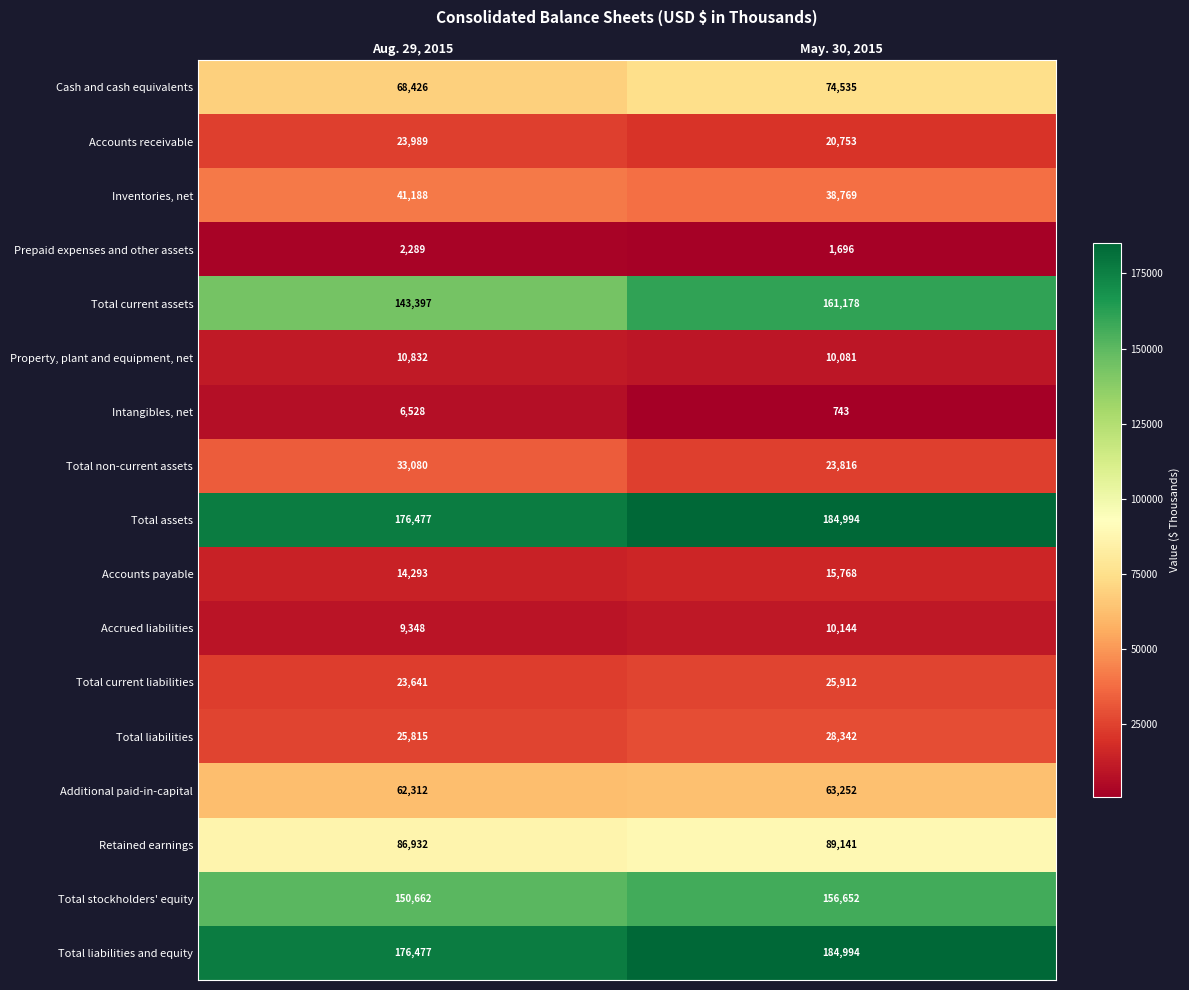

What is the total value across all series at Aug. 29, 2015?

1055686